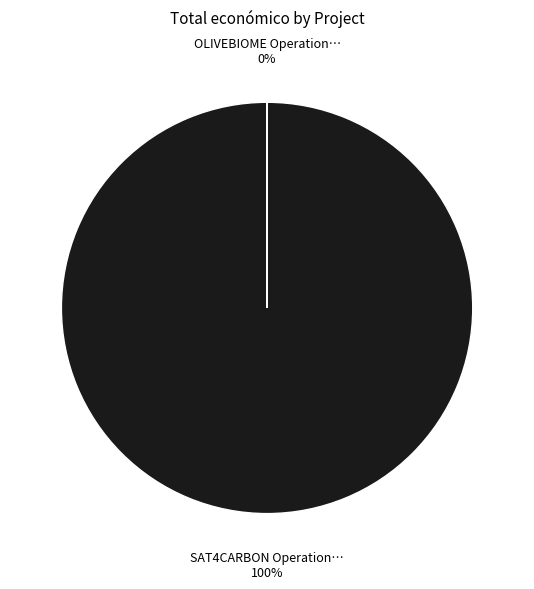

Which category has the biggest portion of the pie?

SAT4CARBON Operational Group